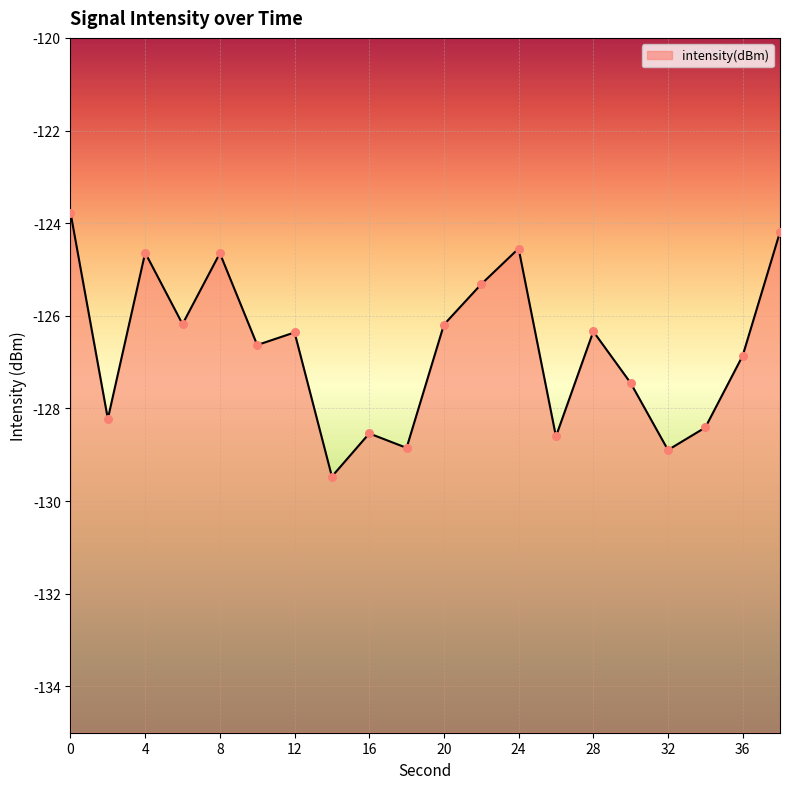

Which has a higher value, 16 or 10?

10